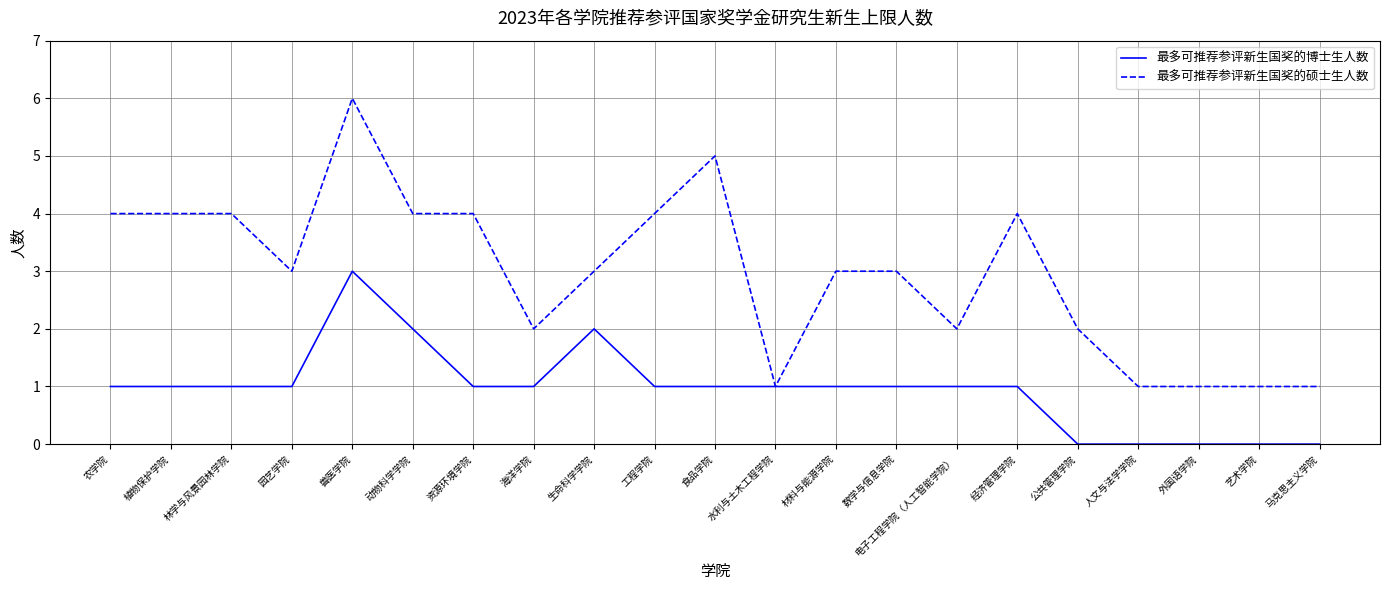

List the series in order of their peak value, highest first.

最多可推荐参评新生国奖的硕士生人数, 最多可推荐参评新生国奖的博士生人数